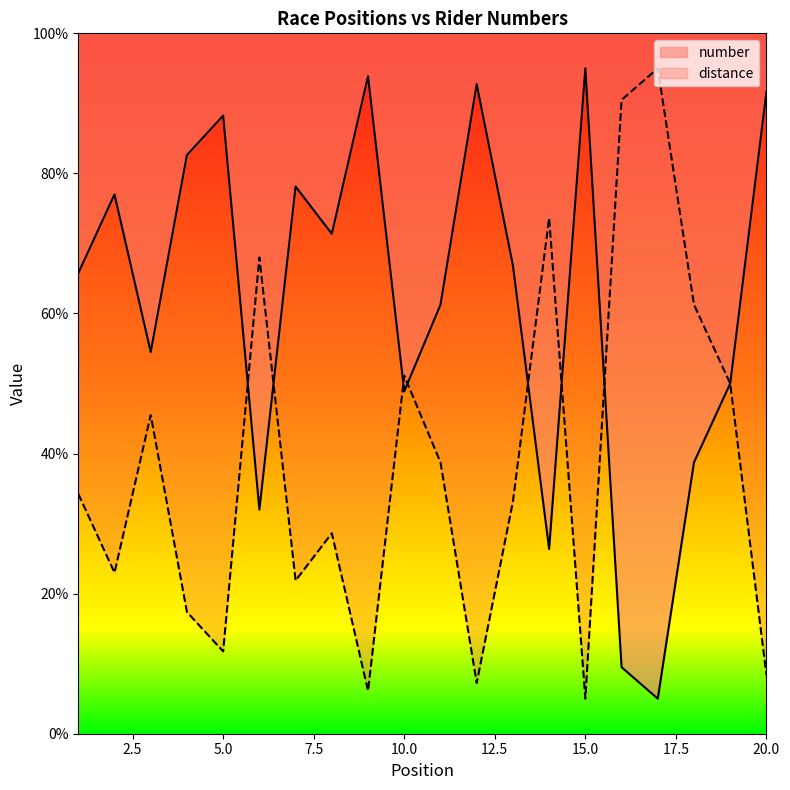

List the labels in order of value, smallest first.

17, 16, 14, 6, 18, 10, 19, 3, 11, 1, 13, 8, 2, 7, 4, 5, 20, 12, 9, 15